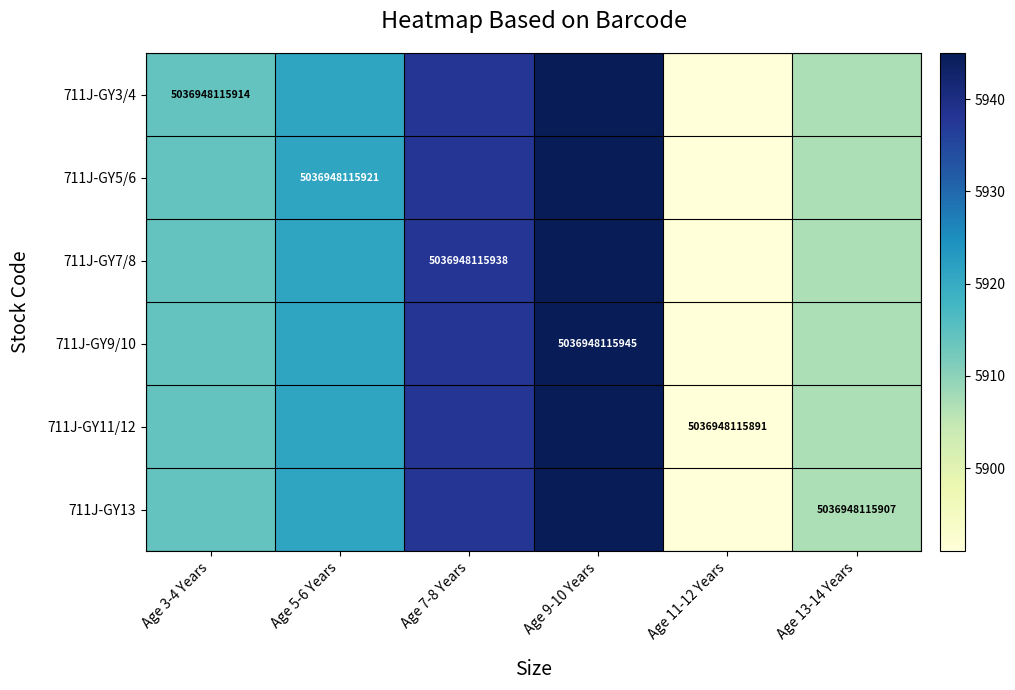

Is it true that 711J-GY5/6 equals 5036948115921 at Age 5-6 Years?

True